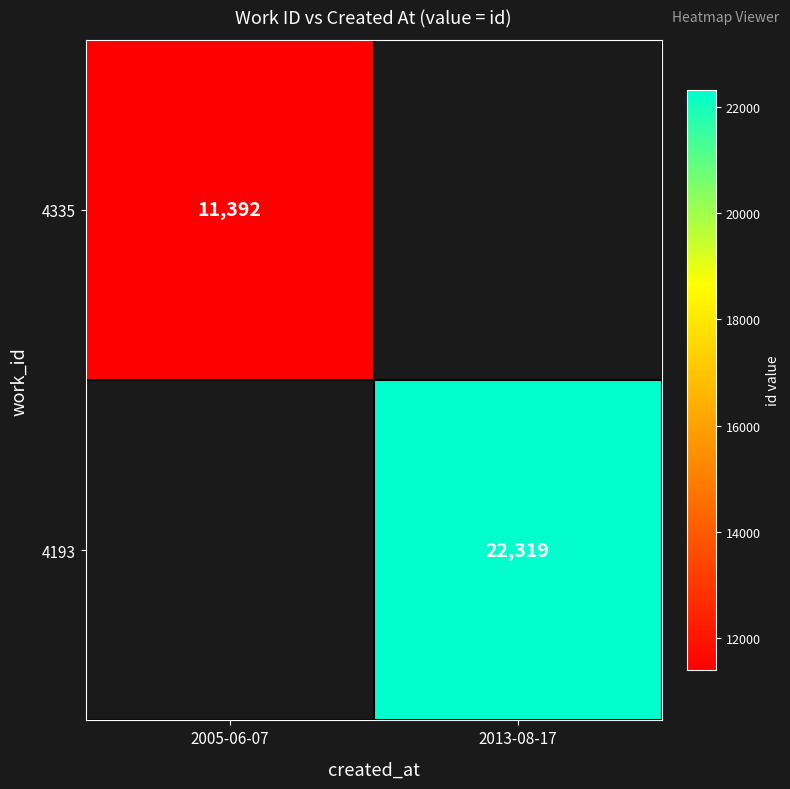

Count the number of data series in this chart.

2